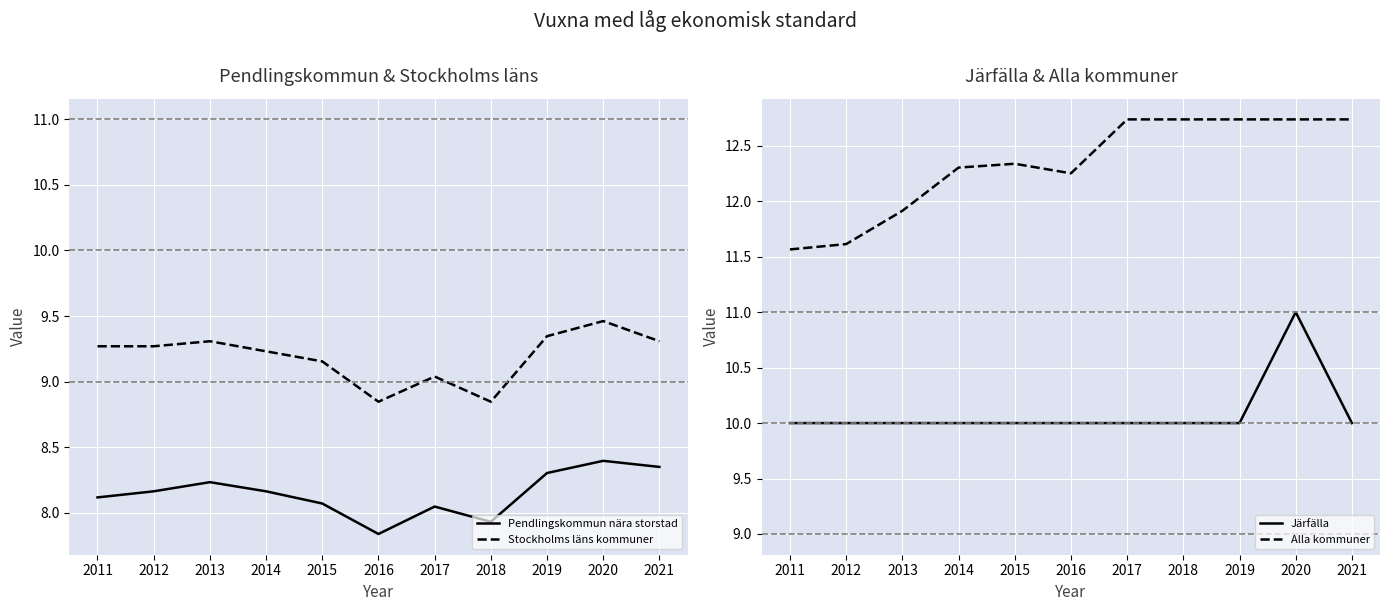

In Stockholms läns kommuner, how many points are higher than both neighbors (excluding endpoints)?

3